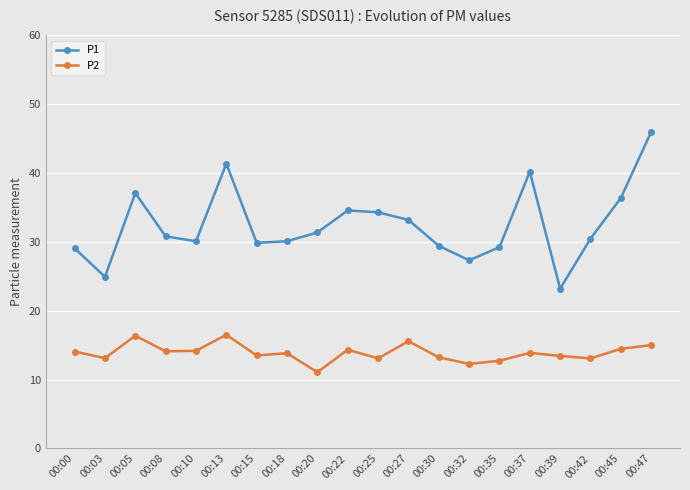

What are all the series names shown in the legend?

P1, P2